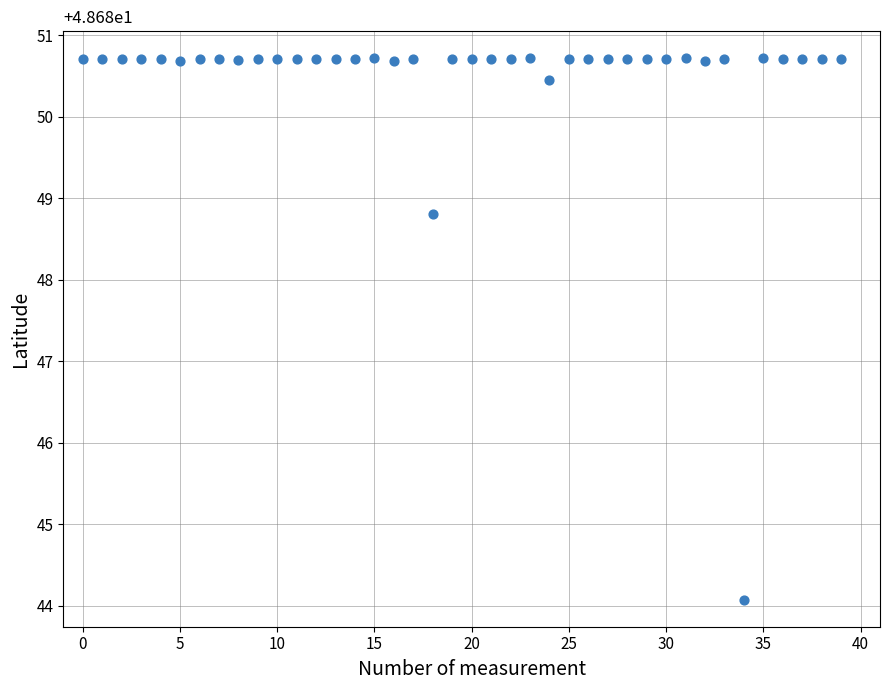

What is the range of Y values (max minus min)?

6.6